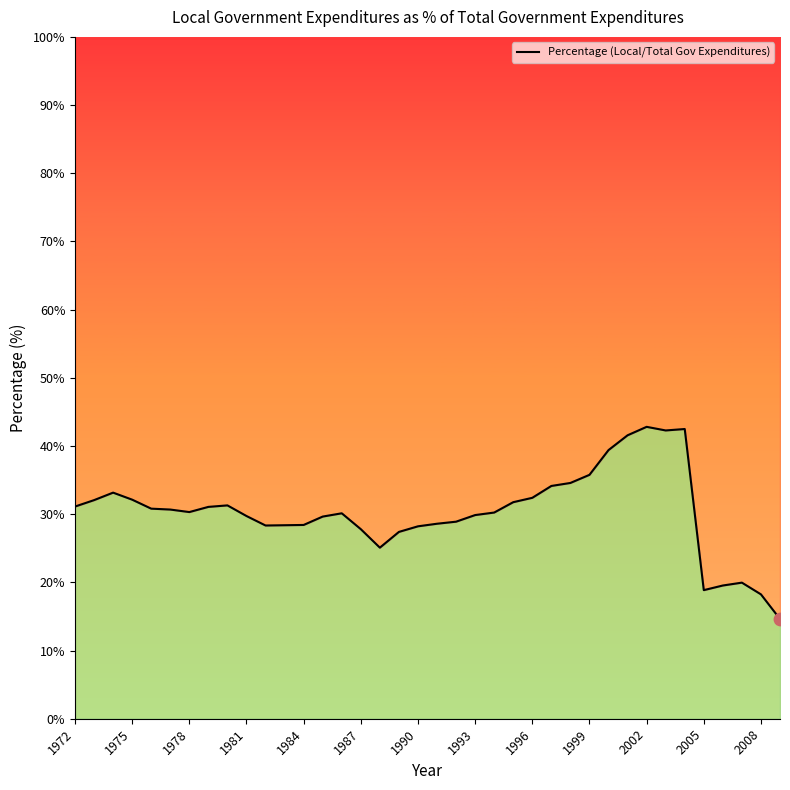

Between 16 and 13, which is larger?

13